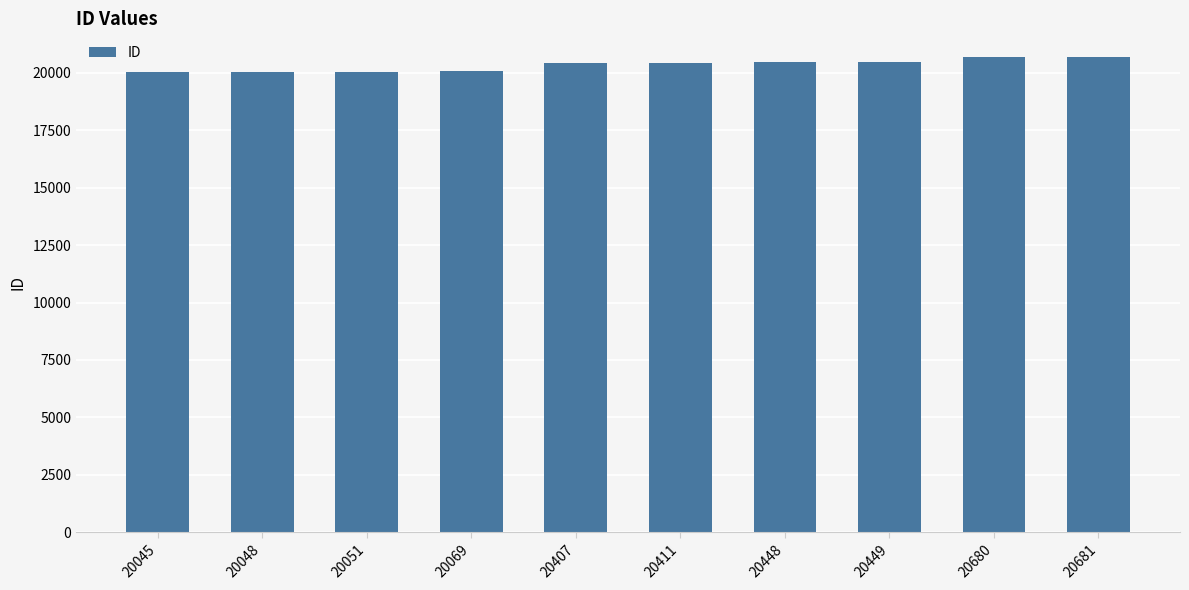

What is the difference between the second highest and minimum values?

635